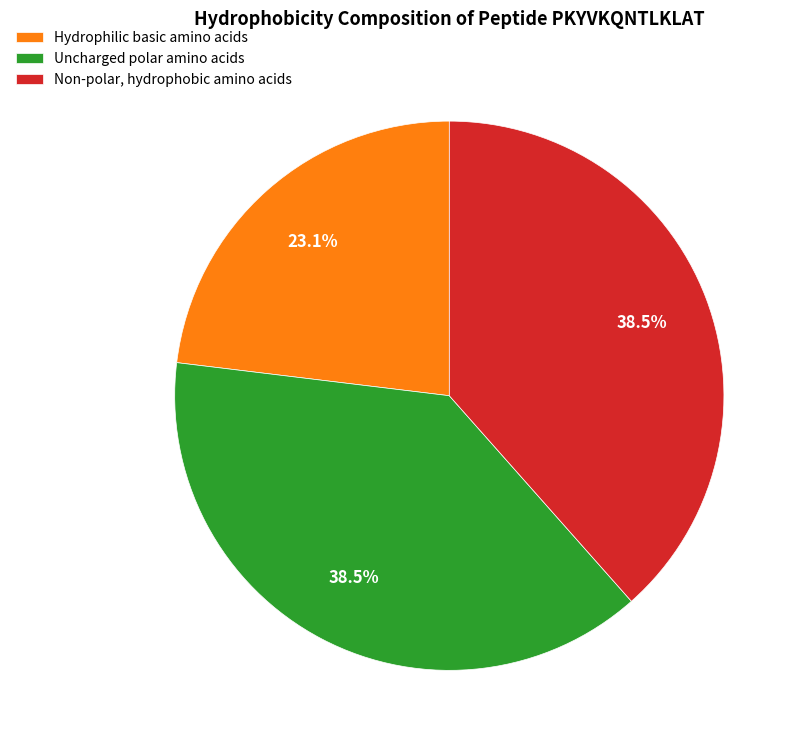

Is it true that Hydrophilic basic amino acids is 9% of the pie?

False